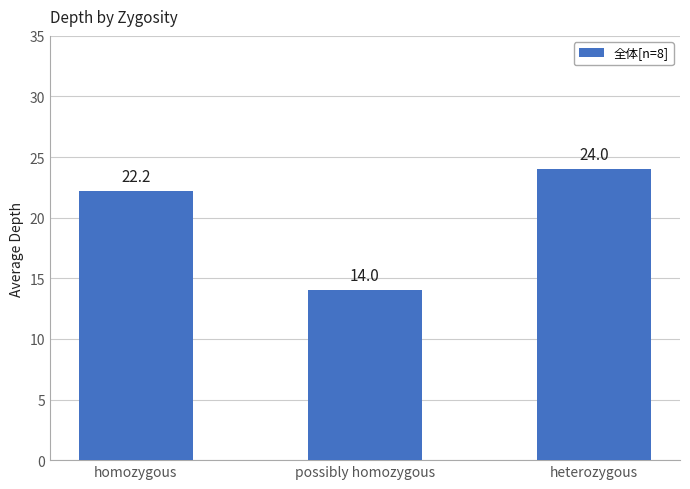

How many categories are shown in the chart?

3